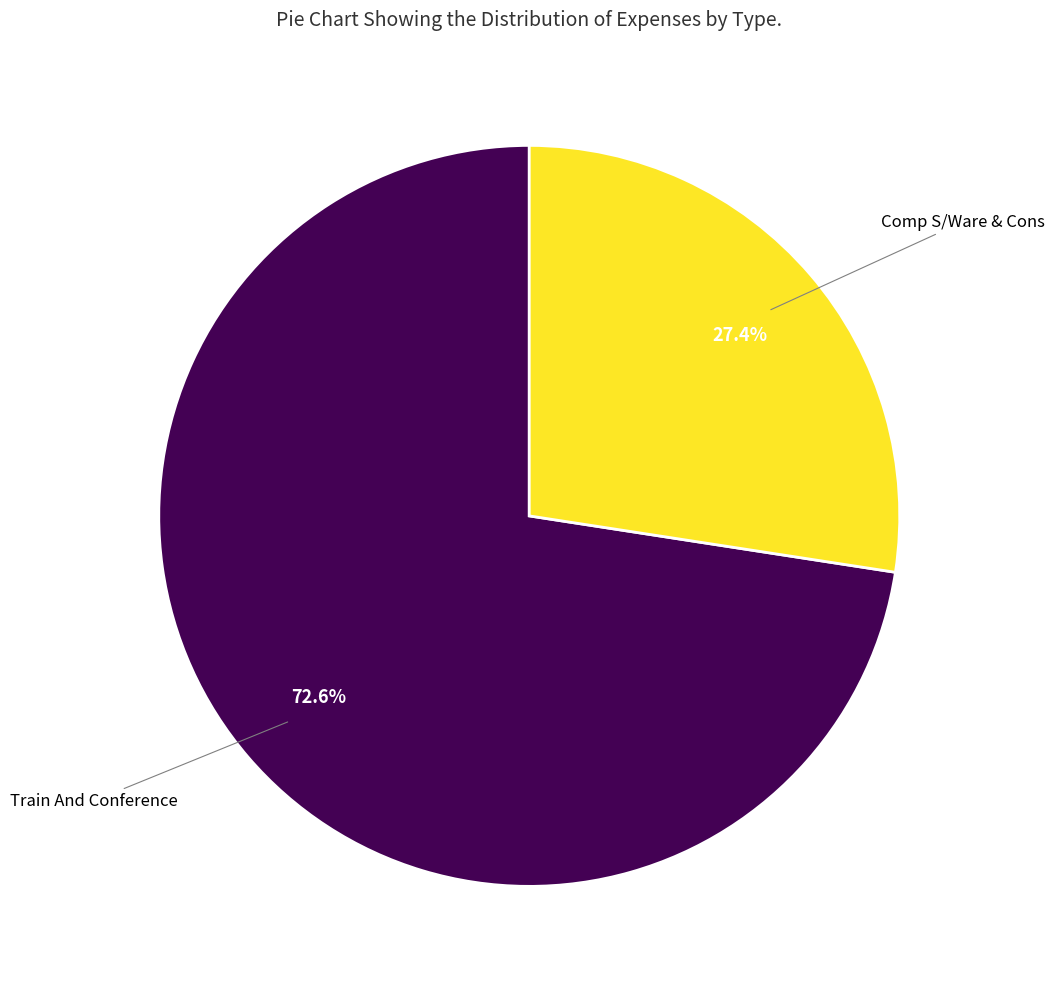

Is there a majority slice in this chart?

Yes